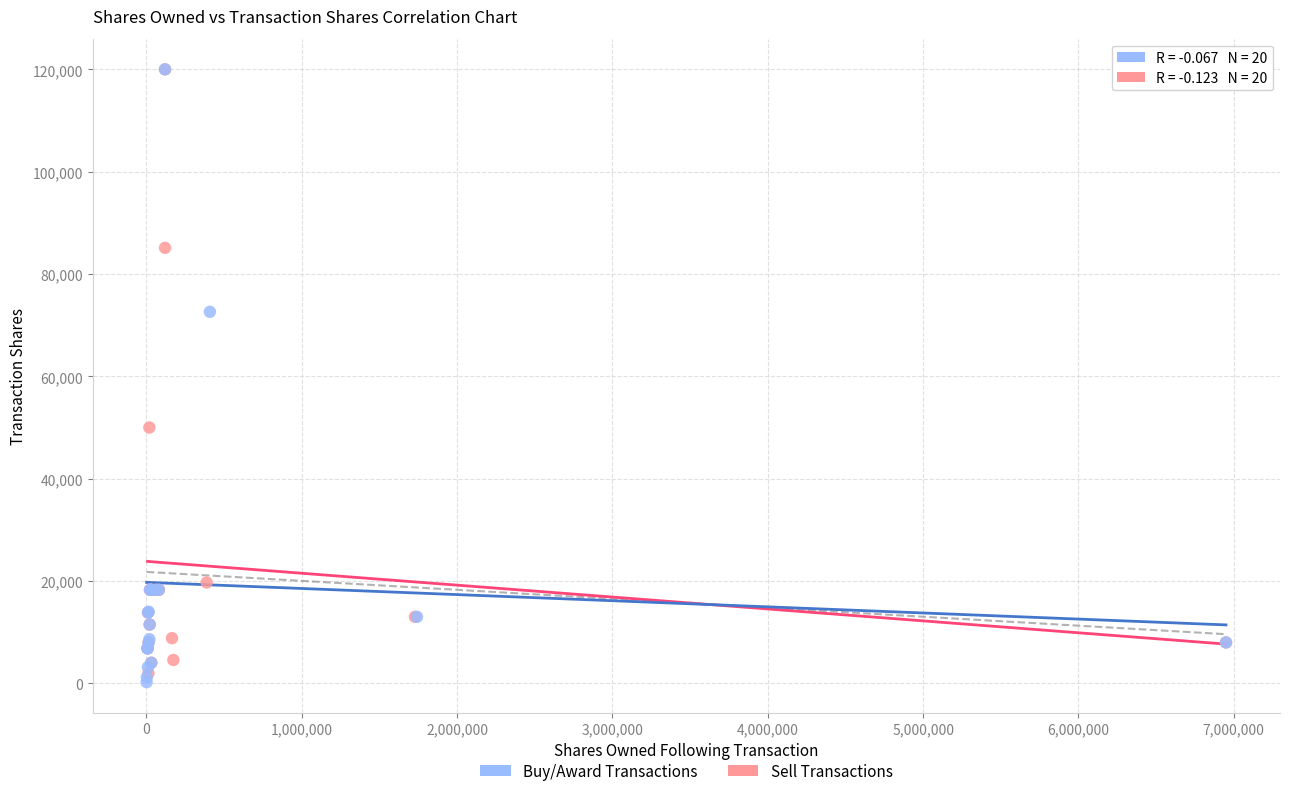

What are all the series names shown in the legend?

Buy/Award Transactions, Sell Transactions